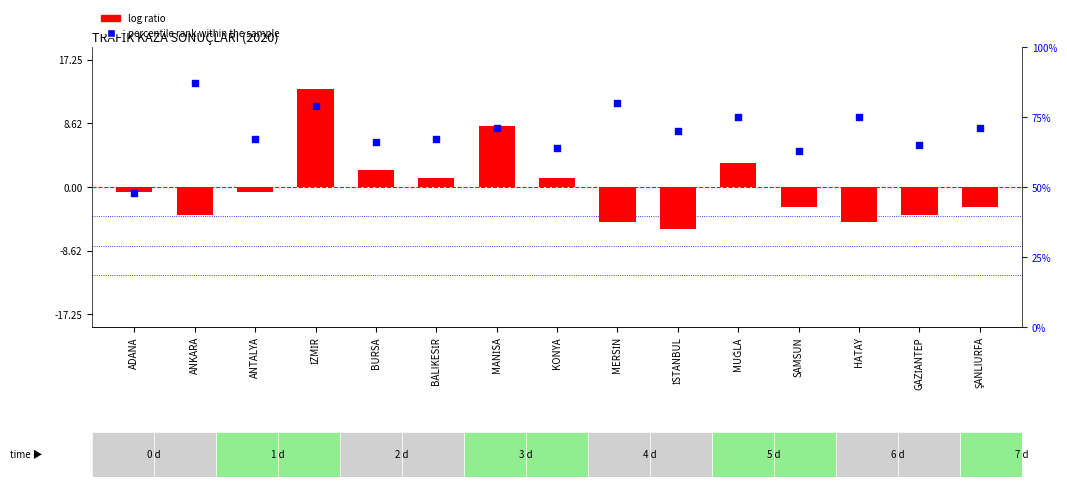

Which series contains the lowest Y value?

log ratio